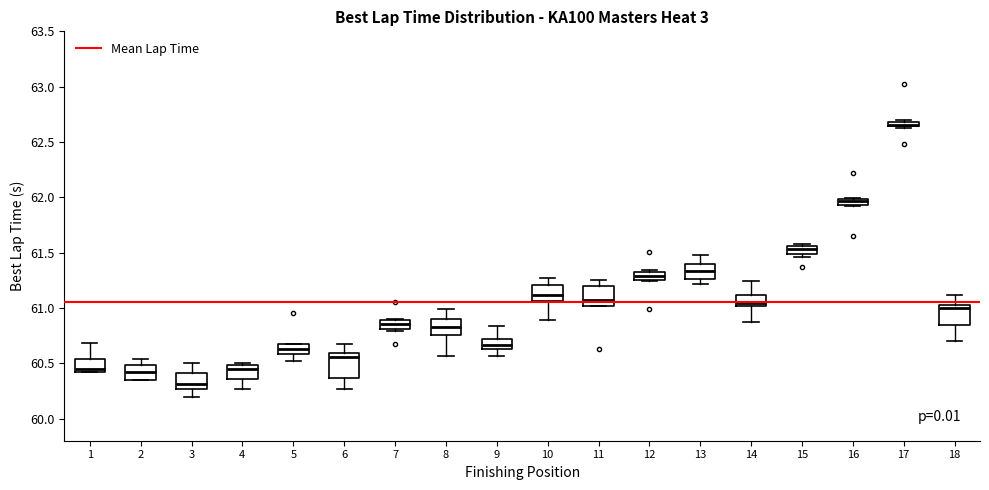

Which box's median line is the lowest?

3